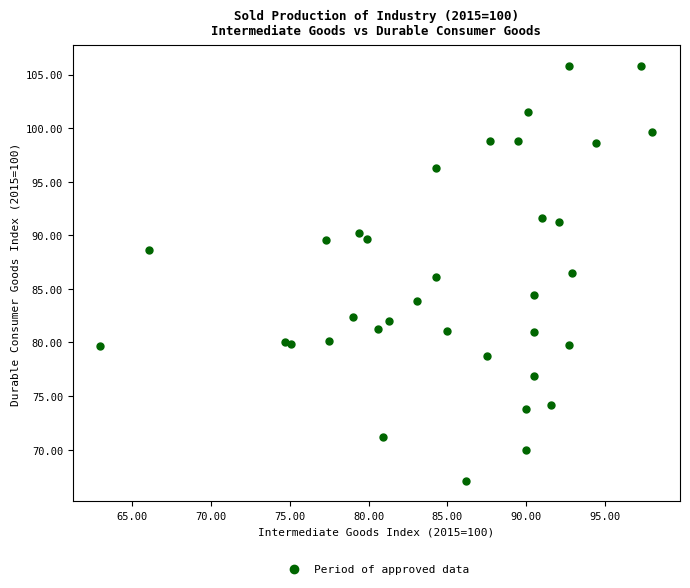

What is the range of X values (max minus min)?

35.0